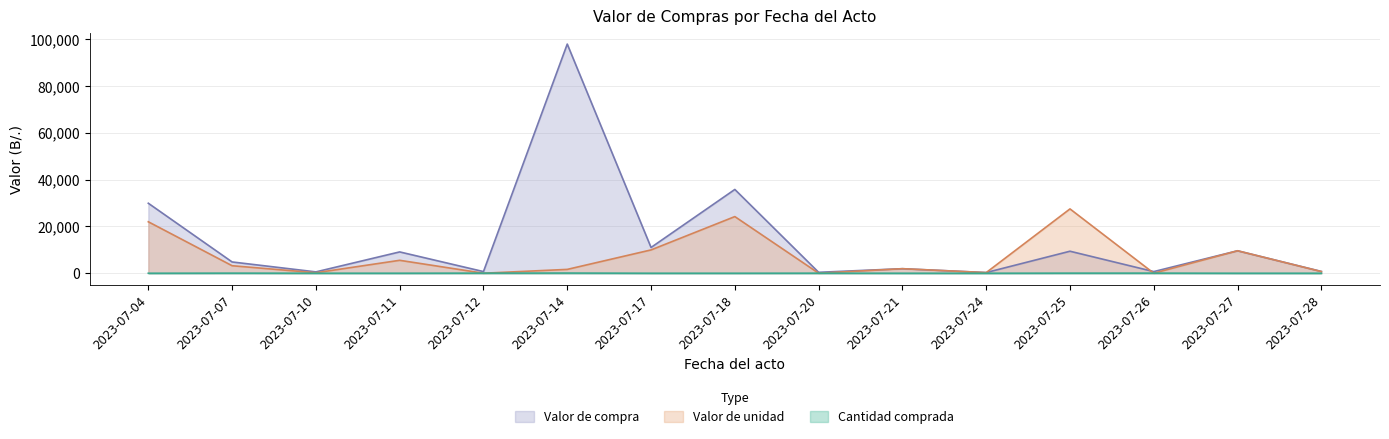

Is the value of Valor de compra at 2023-07-26 greater than the value of Cantidad comprada at 2023-07-10?

Yes